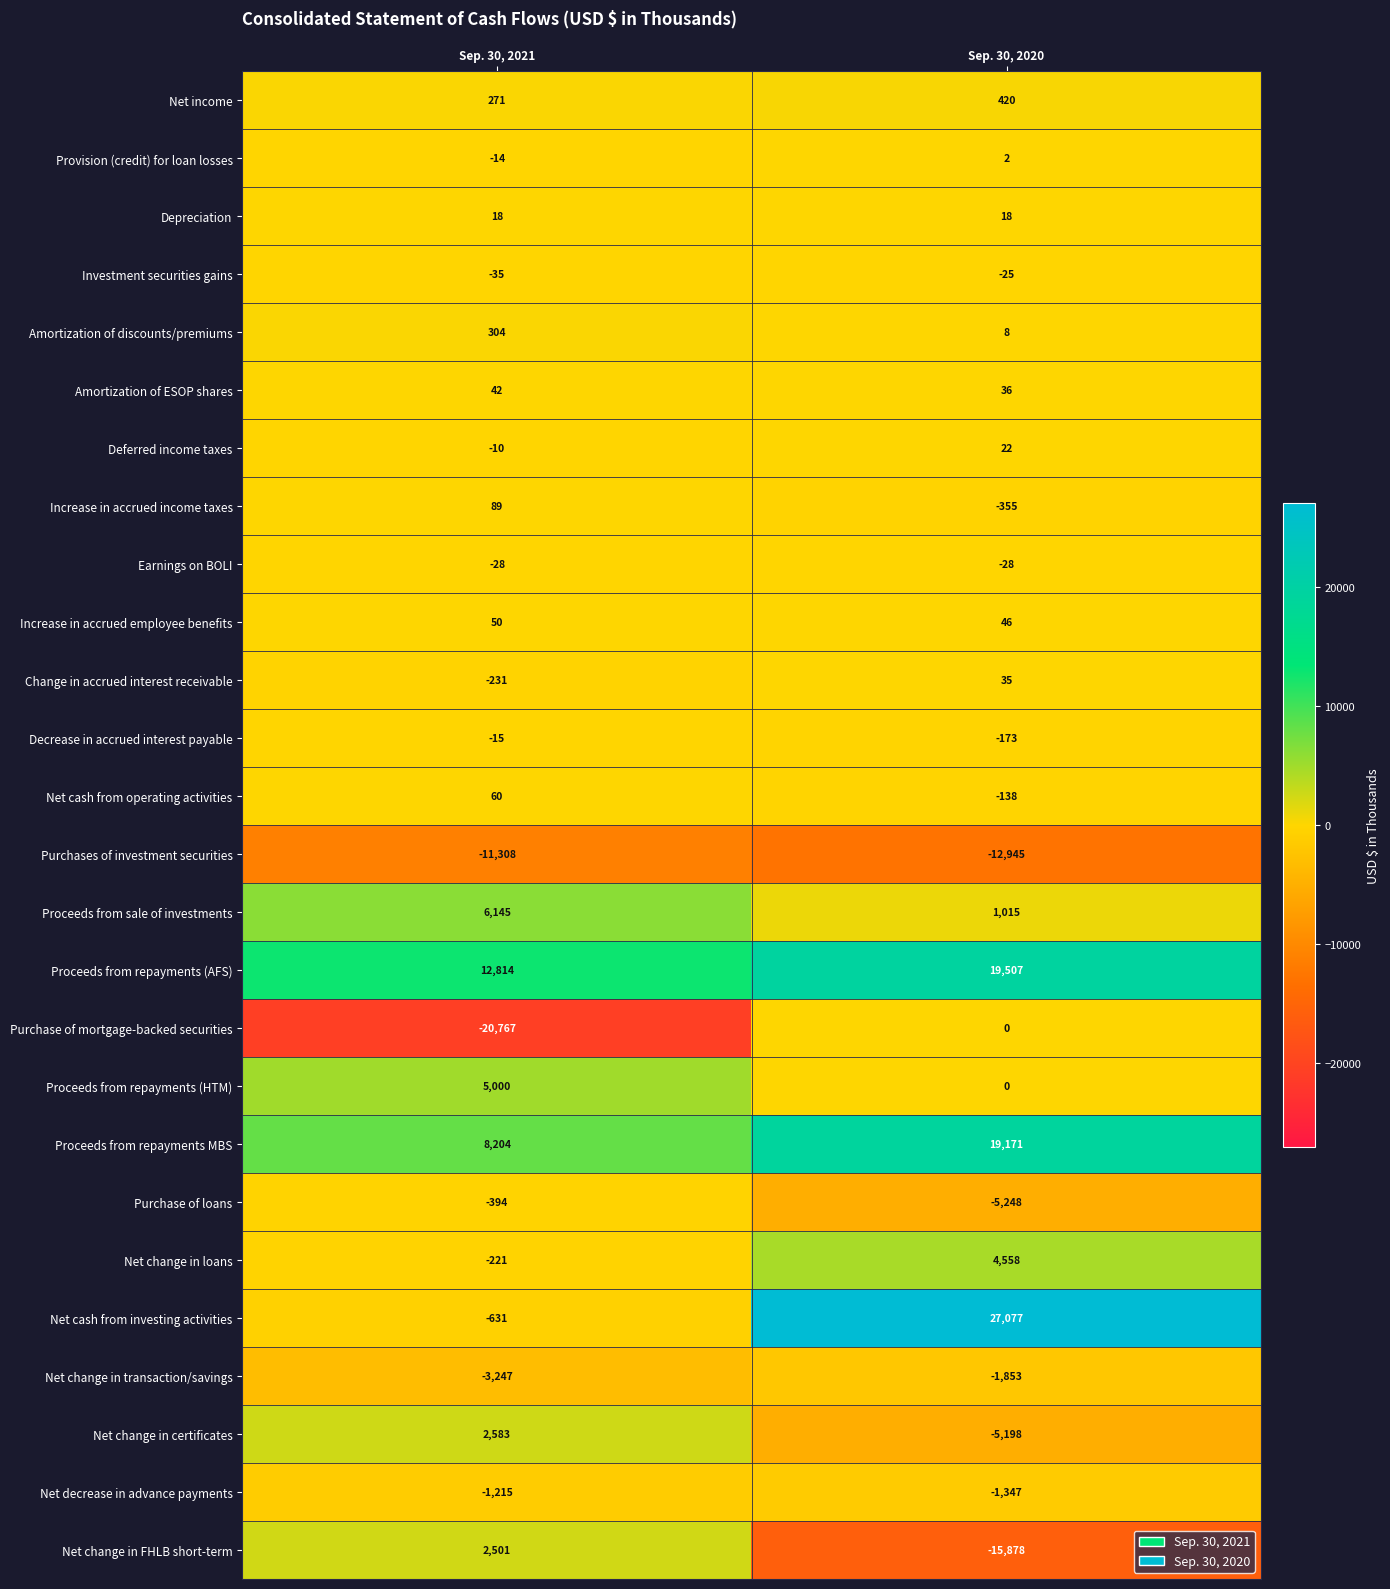

What is the difference between the Purchase of loans values at Sep. 30, 2020 and Sep. 30, 2021?

4854